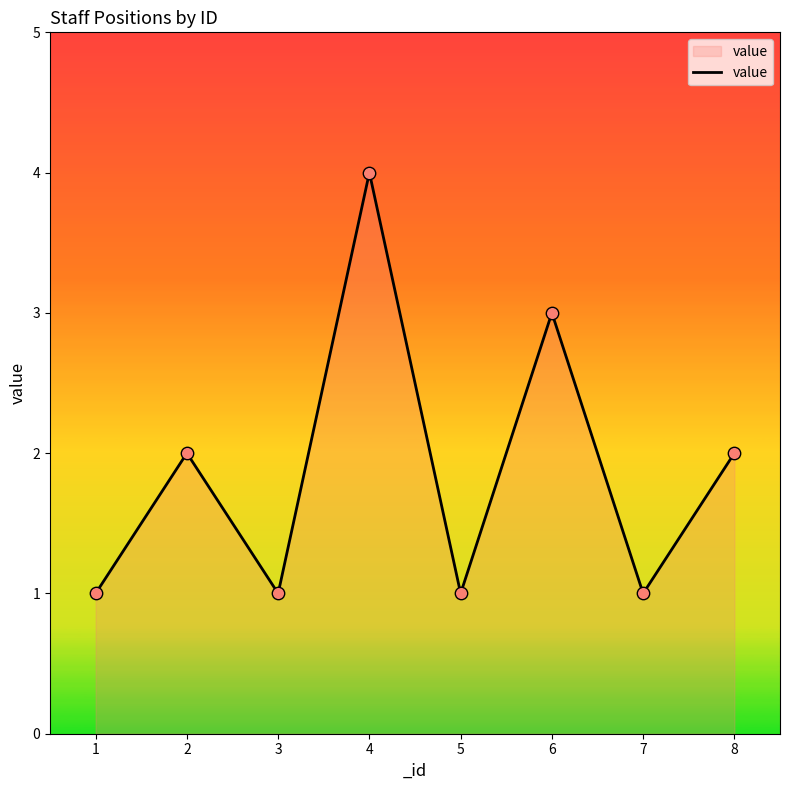

What is the change in value from 5 to 6?

+2